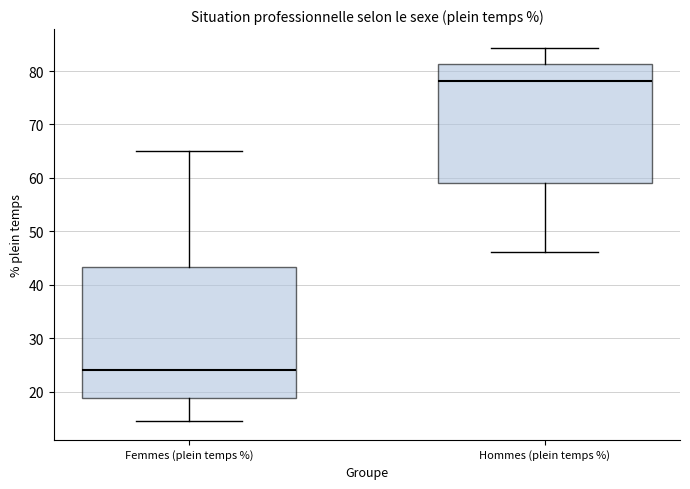

Comparing the boxes themselves (not the whiskers), which one is the tallest?

Femmes (plein temps %)